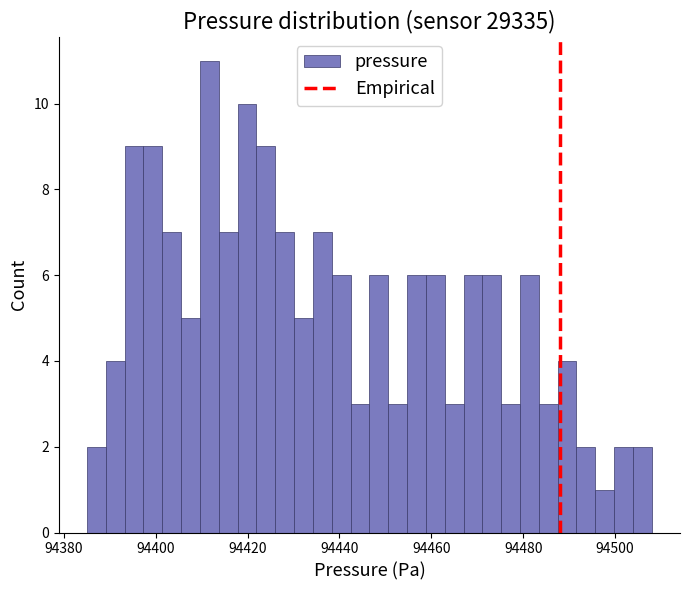

Around what value on the x-axis is the tallest bar? Give the approximate position of its centre, as read against the axis.

94412